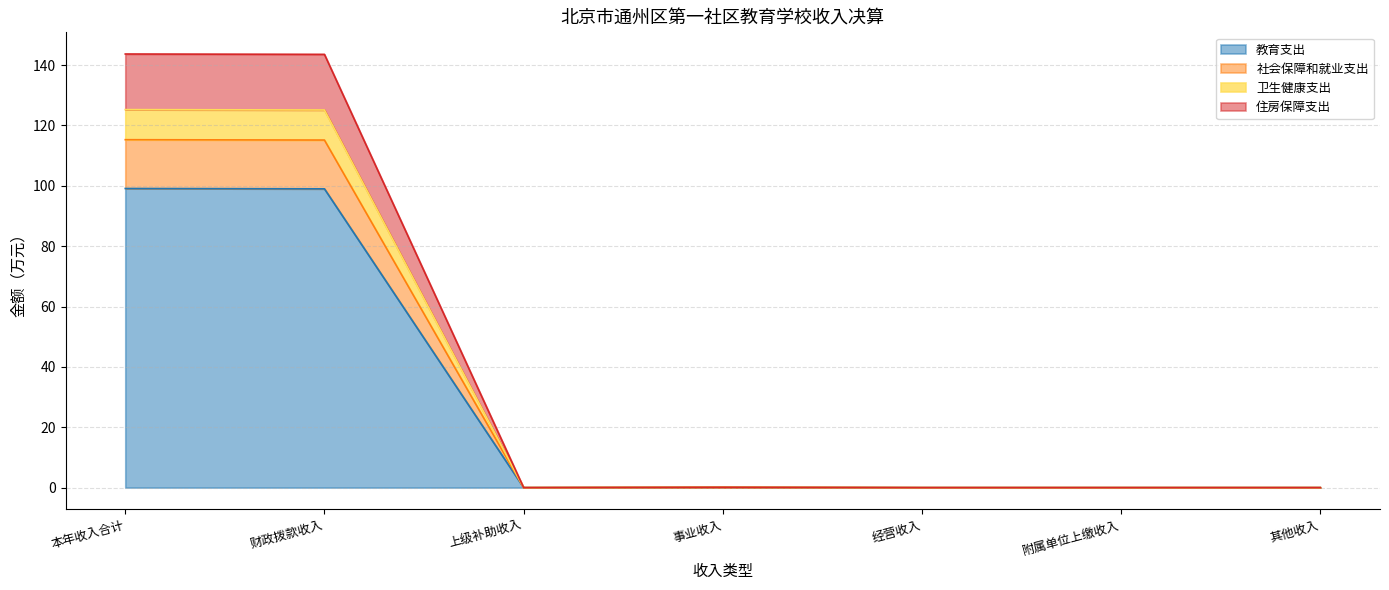

What is the label of the 6th point from the left?

附属单位上缴收入